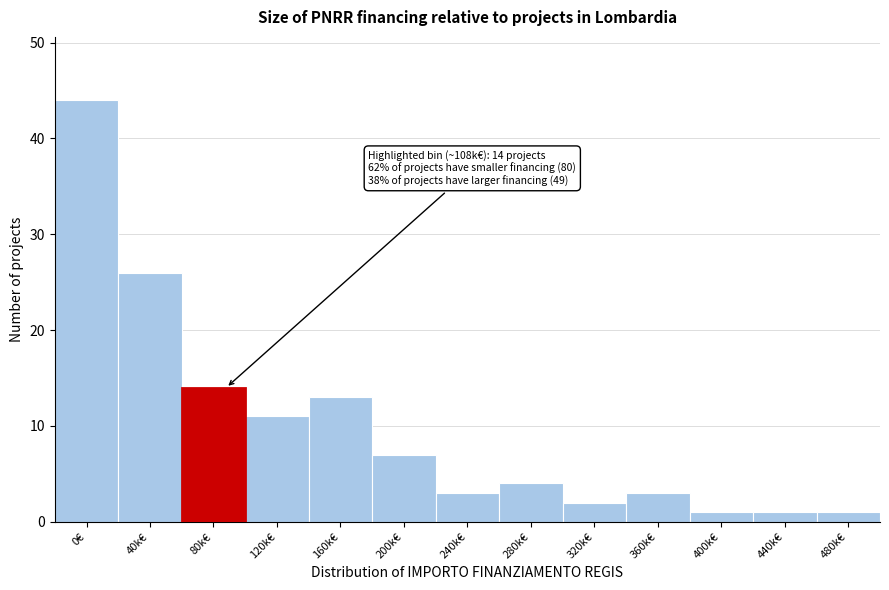

Reading left to right, transcribe all the data shown in this chart.

0€=44	40k€=26	80k€=14	120k€=11	160k€=13	200k€=7	240k€=3	280k€=4	320k€=2	360k€=3	400k€=1	440k€=1	480k€=1